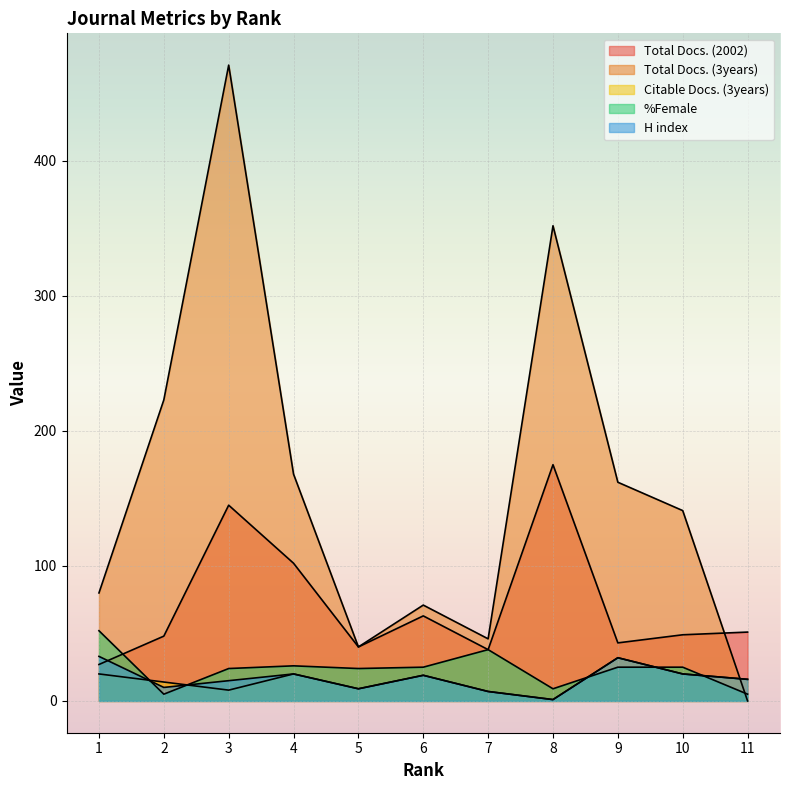

Reading left to right, list all the values displayed in this chart.

Total Docs. (2002): 27	48	145	102	40	63	38	175	43	49	51
Total Docs. (3years): 80	223	471	168	40	71	46	352	162	141	0
Citable Docs. (3years): 20	14	8	20	9	19	7	1	32	20	16
%Female: 52	5	24	26	24	25	38	9	25	25	5
H index: 33	10	15	20	9	19	7	1	32	20	16